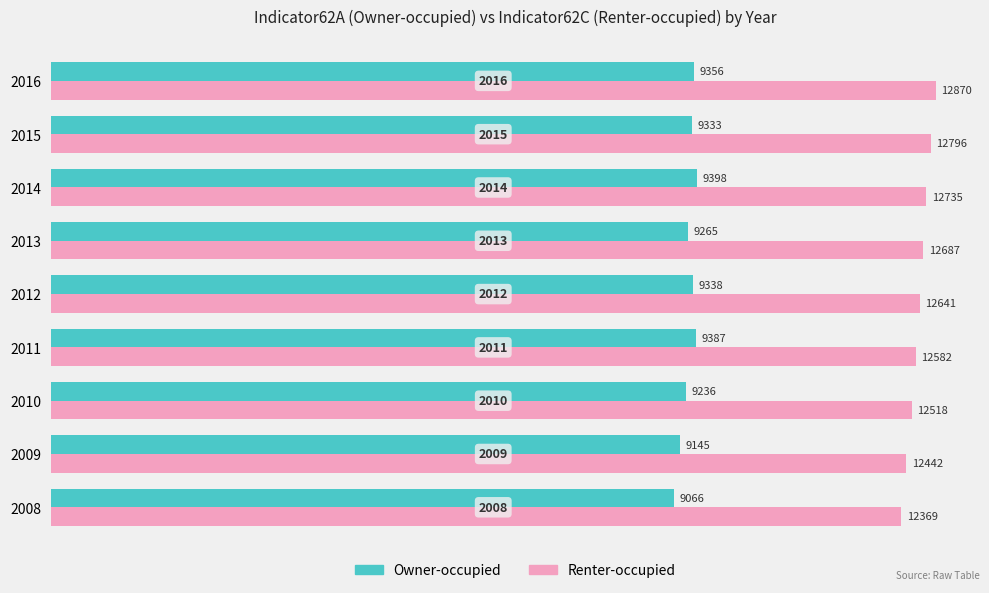

Which series has the widest spread of values?

Renter-occupied